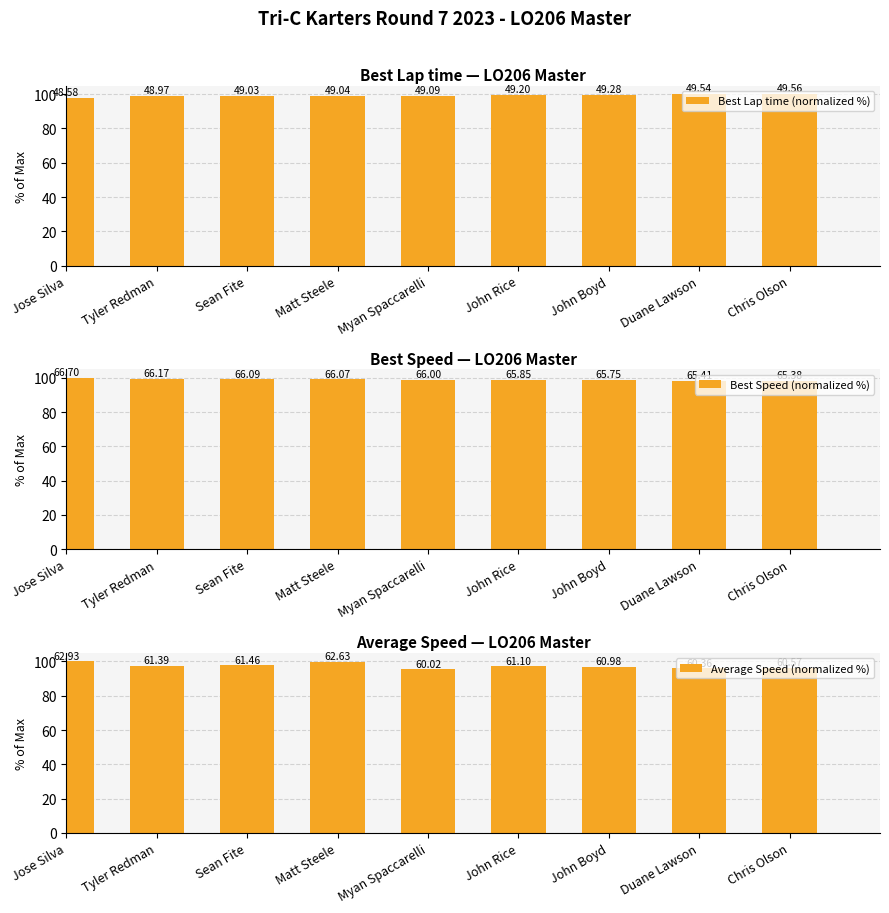

How many bars are there in each group?

3